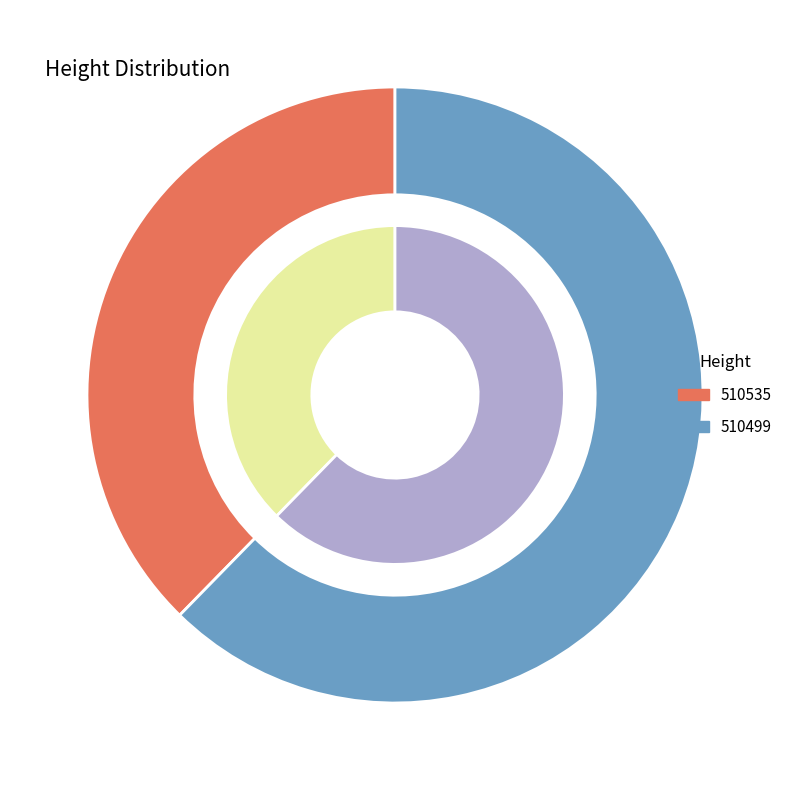

The 510535 slice represents 23% of the pie. True or false?

False